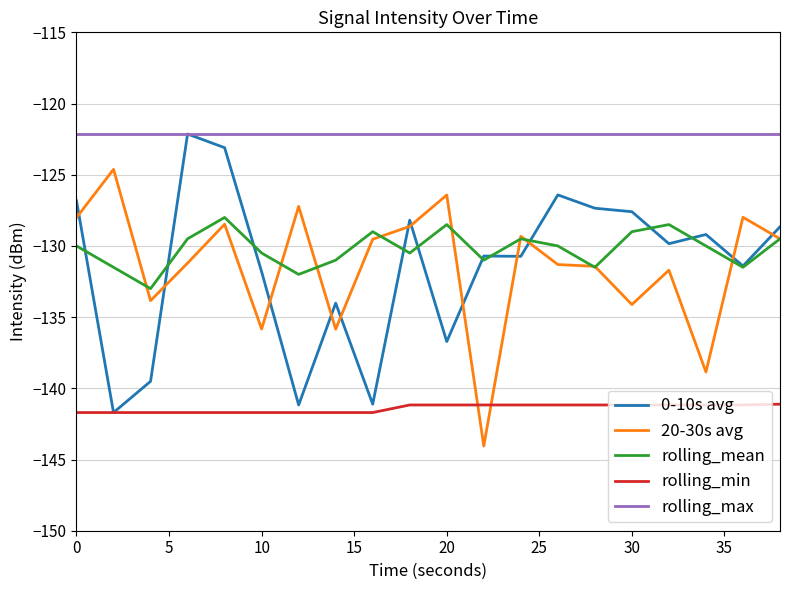

Which series has the largest total across all categories?

rolling_max